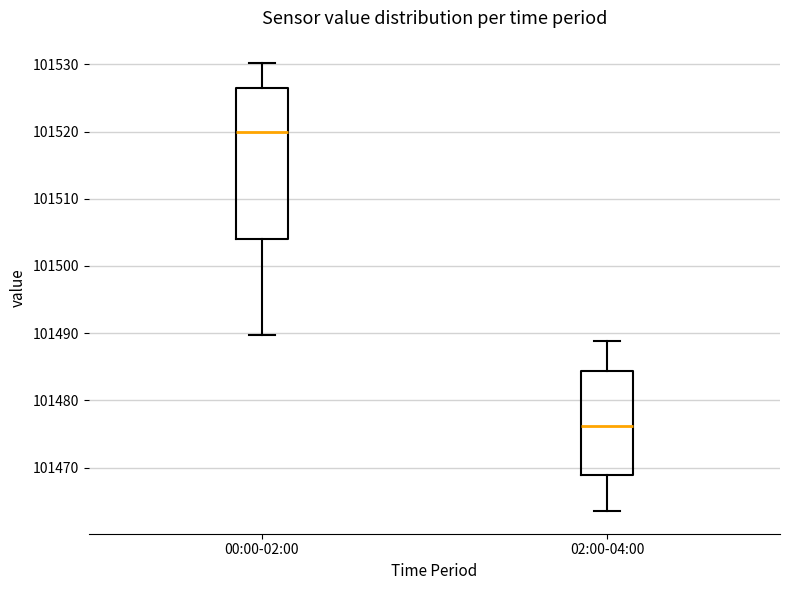

Where is the upper edge of the box for 00:00-02:00 on the y-axis? The values are not printed on the chart, so give them approximately, as read against the axis.

101526